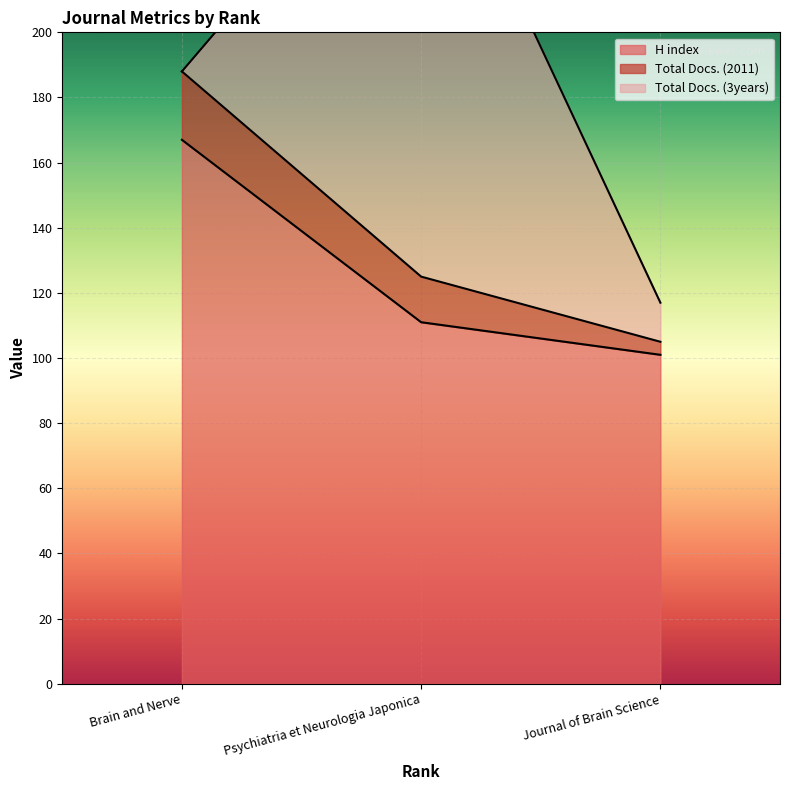

What are all the series names shown in the legend?

H index, Total Docs. (2011), Total Docs. (3years)